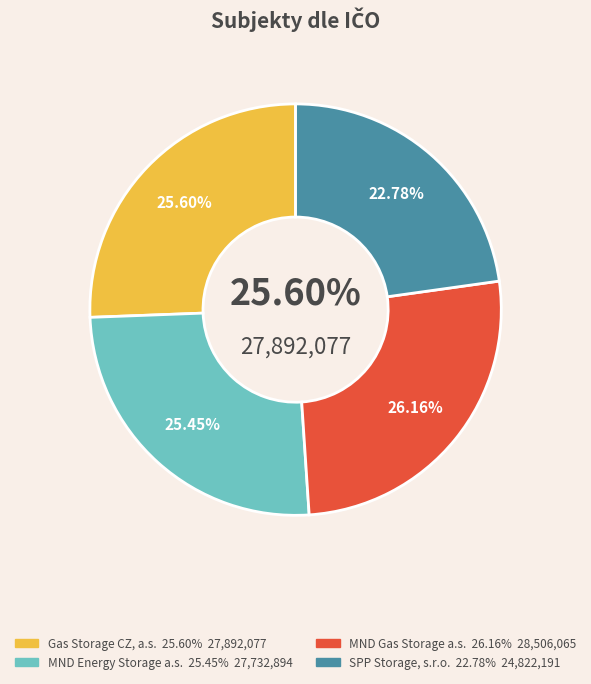

What is the ratio of the value at SPP Storage, s.r.o. to the value at Gas Storage CZ, a.s.?

0.9